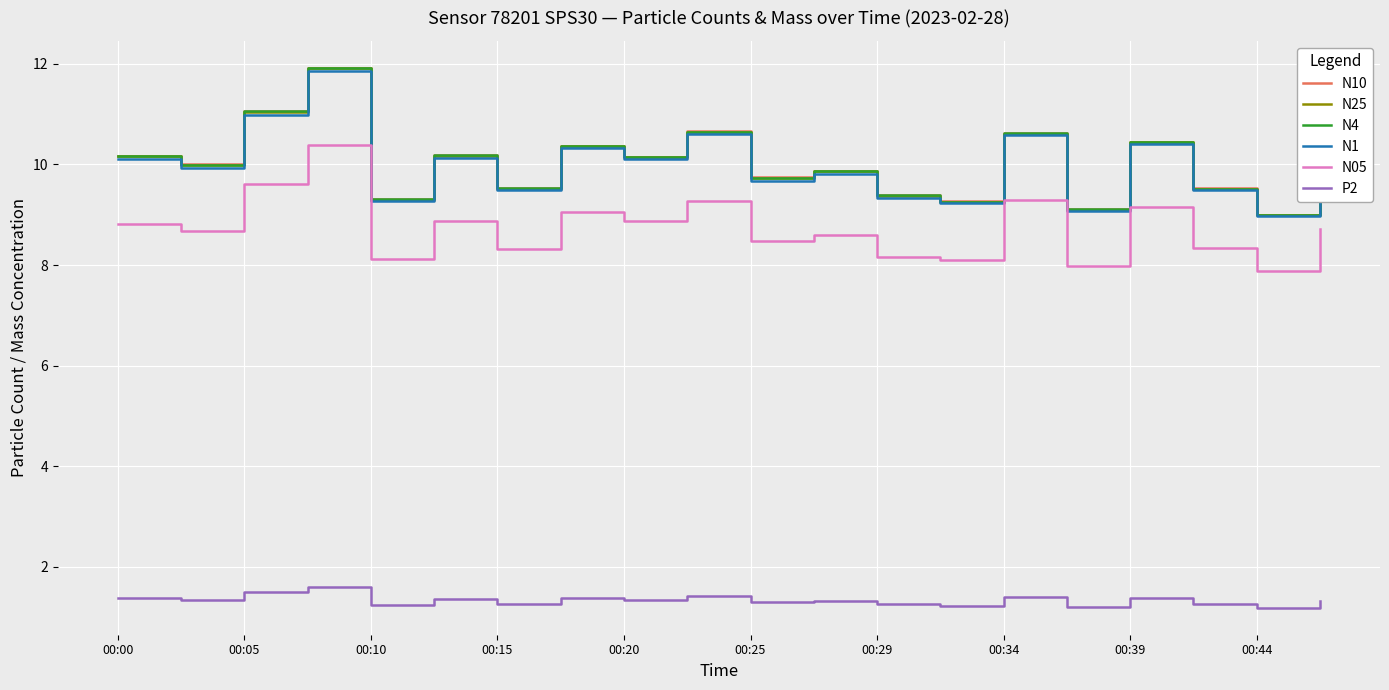

What is the average value of the N4 series?

10.0